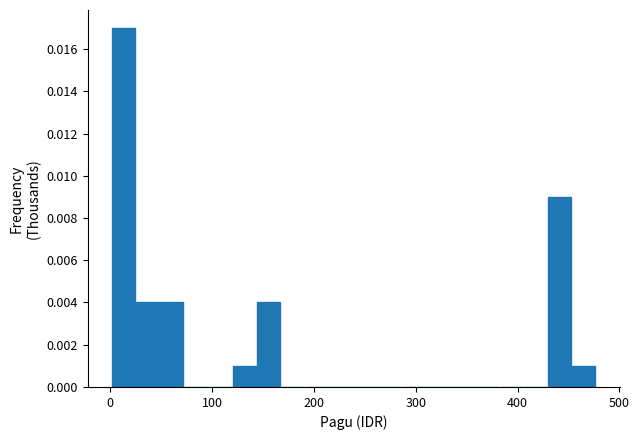

Read against the x-axis, roughly where is the centre of the tallest bar?

10